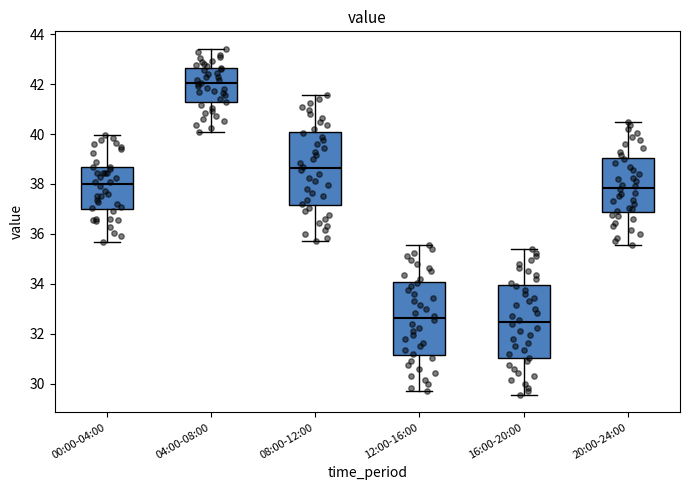

Reading left to right, transcribe this box plot: for each box, give where its median line is, the range the box spans, and where its two whiskers end, as read against the y-axis. The values are not printed on the chart, so give them approximately, as read against the axis.

00:00-04:00: median 38.0, box 37.0 to 38.6, whiskers 35.6 to 40.0
04:00-08:00: median 42.0, box 41.2 to 42.6, whiskers 40.2 to 43.4
08:00-12:00: median 38.6, box 37.2 to 40.0, whiskers 35.8 to 41.6
12:00-16:00: median 32.6, box 31.2 to 34.0, whiskers 29.8 to 35.6
16:00-20:00: median 32.4, box 31.0 to 34.0, whiskers 29.6 to 35.4
20:00-24:00: median 37.8, box 36.8 to 39.0, whiskers 35.6 to 40.6